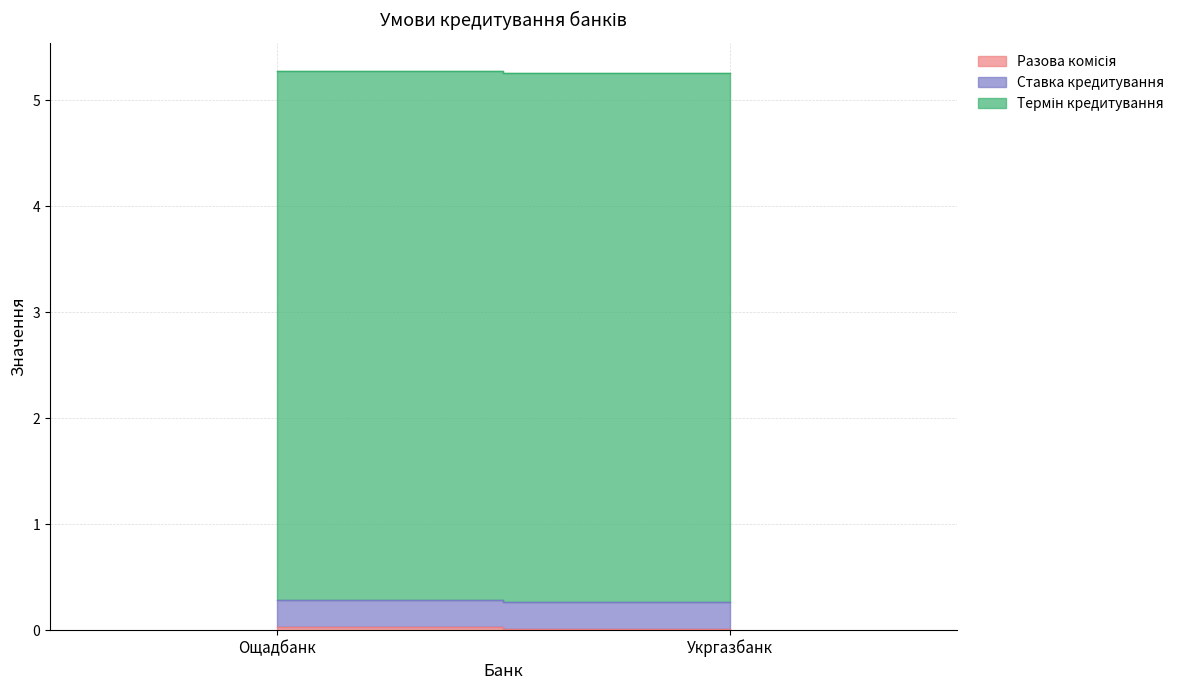

How many lines are shown in the chart?

3